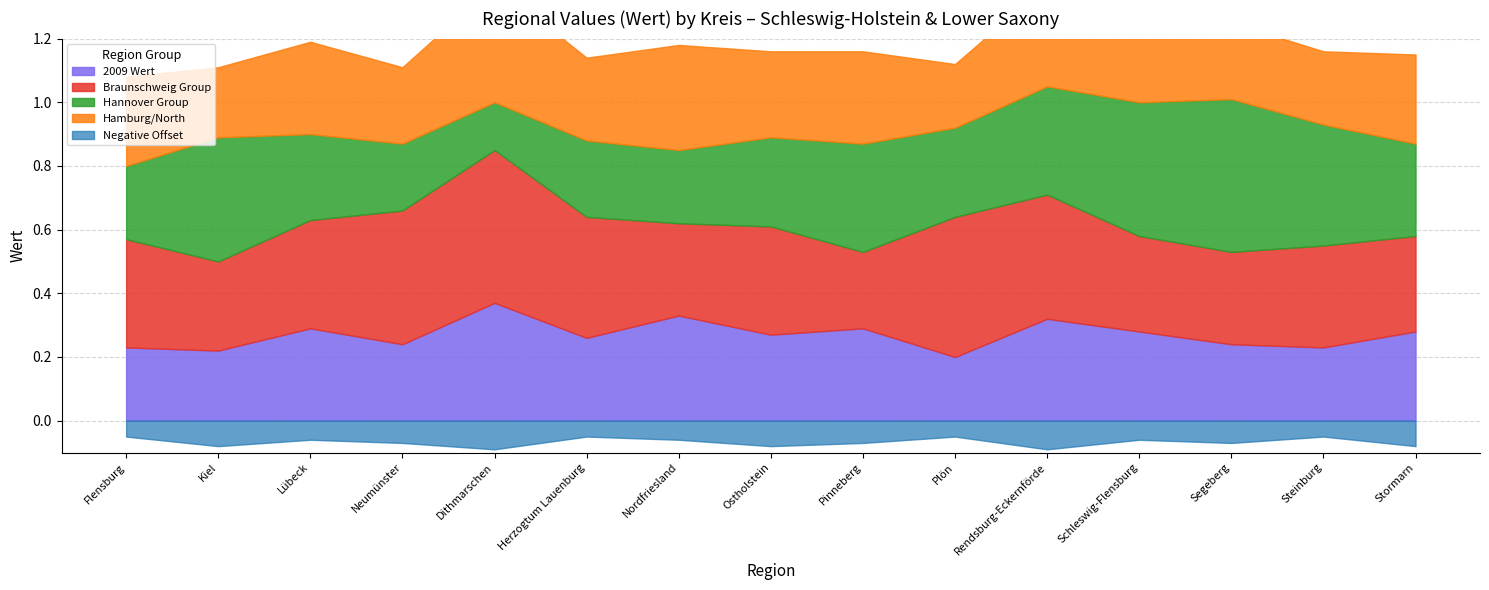

What is the approximate value of Hamburg/North at Steinburg?

0.2